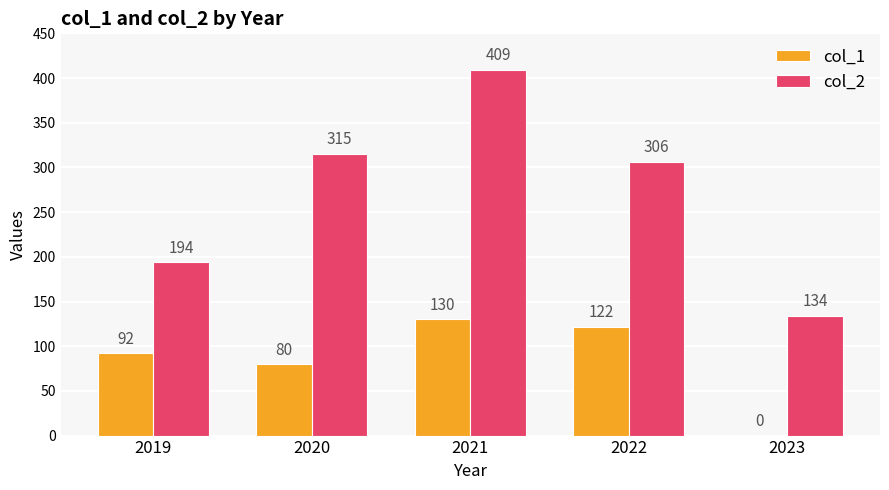

How many groups of bars are there?

5